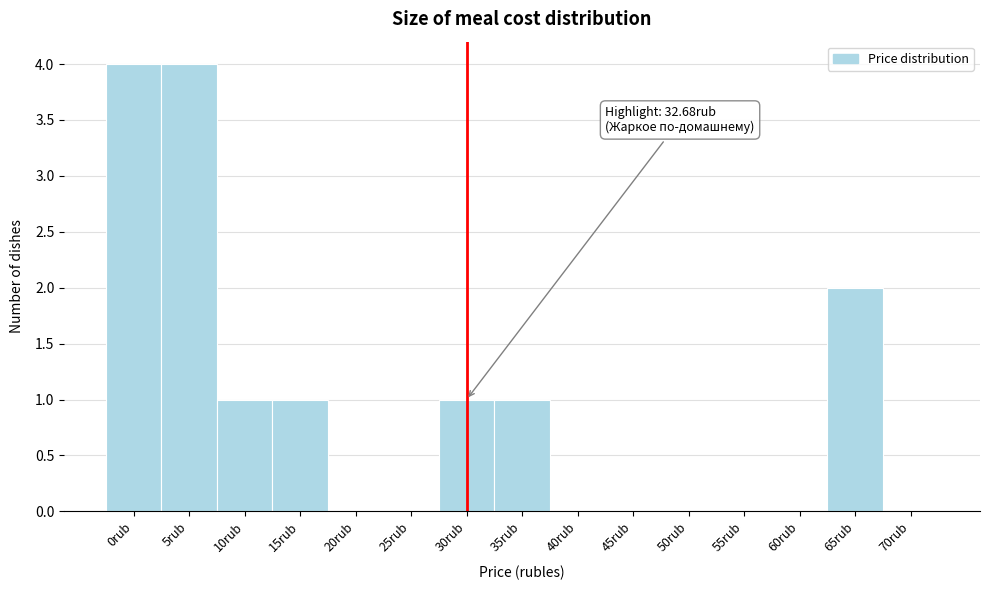

What is the greatest value displayed?

4